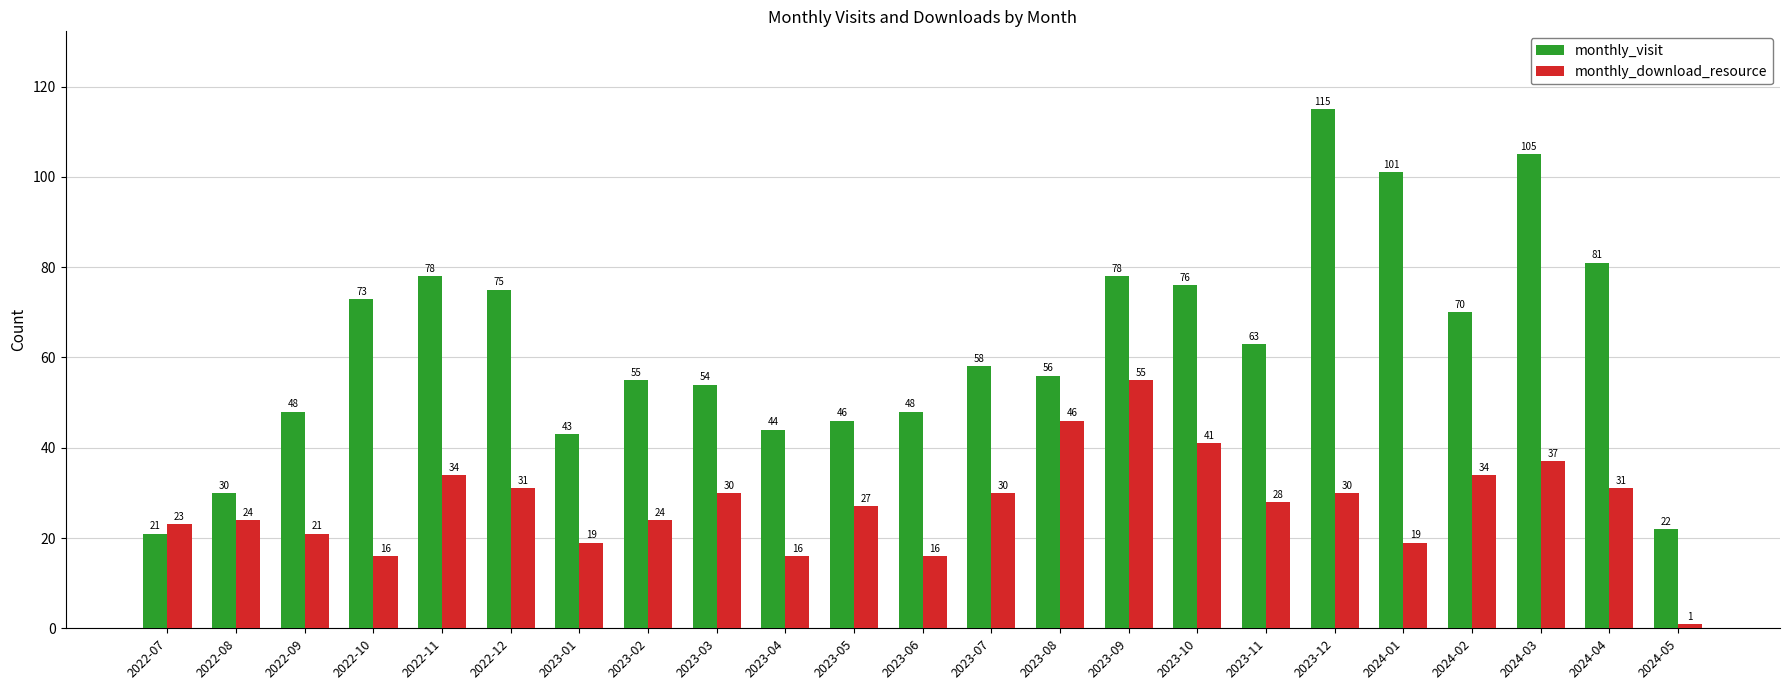

Reading left to right, list all the values displayed in this chart.

monthly_visit: 2022-07=21	2022-08=30	2022-09=48	2022-10=73	2022-11=78	2022-12=75	2023-01=43	2023-02=55	2023-03=54	2023-04=44	2023-05=46	2023-06=48	2023-07=58	2023-08=56	2023-09=78	2023-10=76	2023-11=63	2023-12=115	2024-01=101	2024-02=70	2024-03=105	2024-04=81	2024-05=22
monthly_download_resource: 2022-07=23	2022-08=24	2022-09=21	2022-10=16	2022-11=34	2022-12=31	2023-01=19	2023-02=24	2023-03=30	2023-04=16	2023-05=27	2023-06=16	2023-07=30	2023-08=46	2023-09=55	2023-10=41	2023-11=28	2023-12=30	2024-01=19	2024-02=34	2024-03=37	2024-04=31	2024-05=1